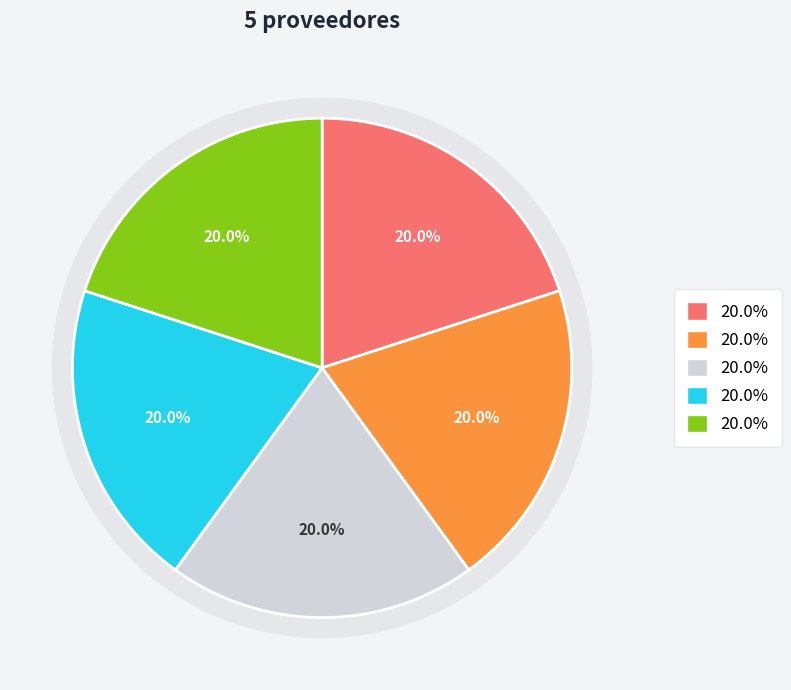

The yvypyta-sa slice represents 7% of the pie. True or false?

False